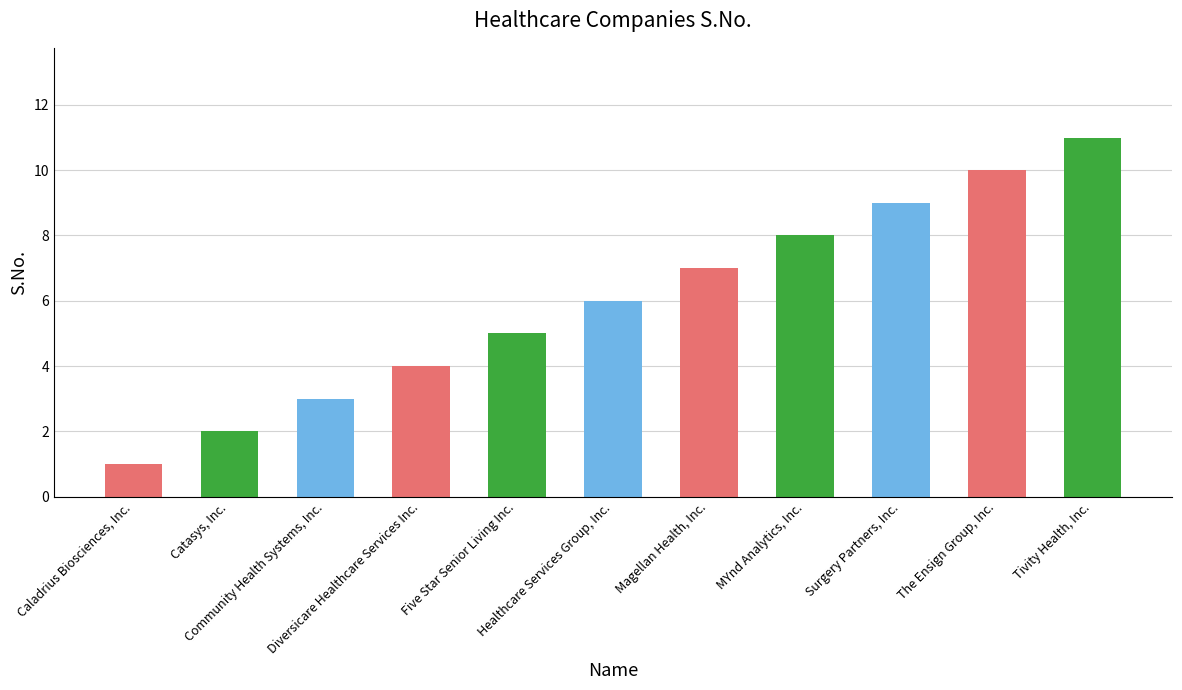

What is the maximum value shown in the chart?

11